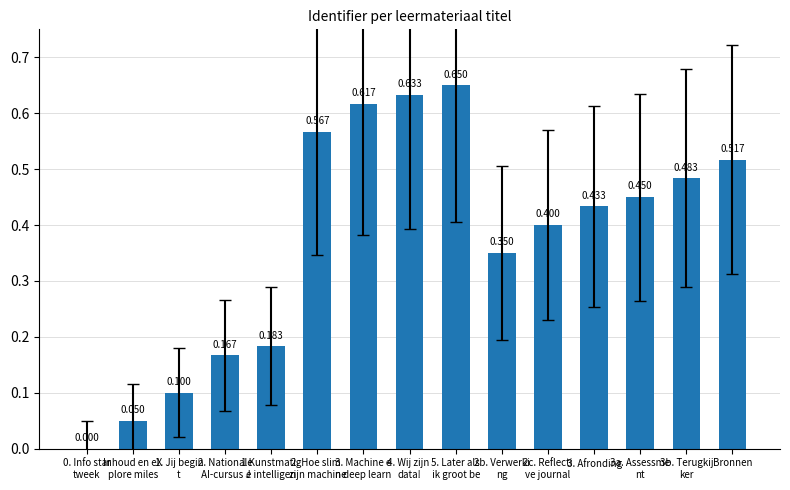

List the labels in order of value, smallest first.

0. Info star
tweek, Inhoud en eX
plore miles, 1. Jij begin
t, 2. Nationale
 AI-cursus J, 1 Kunstmatig
e intelligen, 2b. Verwerki
ng, 2c. Reflecti
ve journal, 3. Afronding, 3a. Assessme
nt, 3b. Terugkij
ker, Bronnen, 2. Hoe slim 
zijn machine, 3. Machine e
n deep learn, 4. Wij zijn 
data!, 5. Later als
 ik groot be